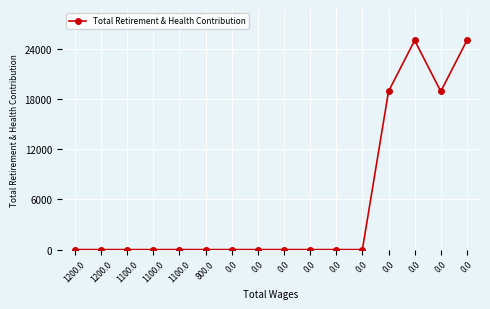

Reading right to left, extract all data points from this chart.

0.0=25018	0.0=18915	0.0=25018	0.0=18915	0.0=0	0.0=0	0.0=0	0.0=0	0.0=0	0.0=0	800.0=0	1100.0=0	1100.0=0	1100.0=0	1200.0=0	1200.0=0